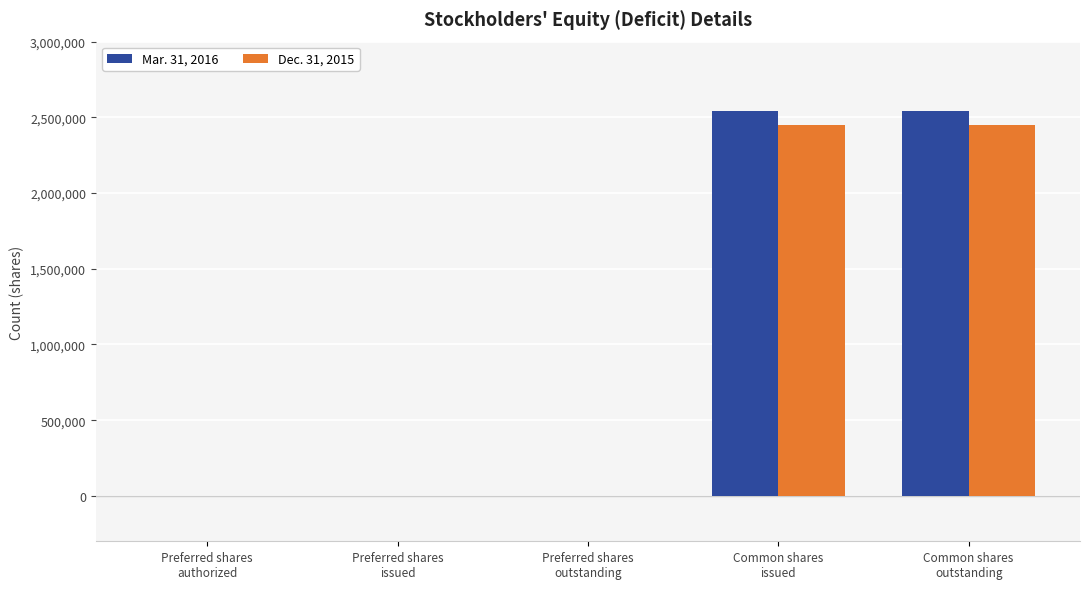

What is the highest value of the Dec. 31, 2015 series?

2451888